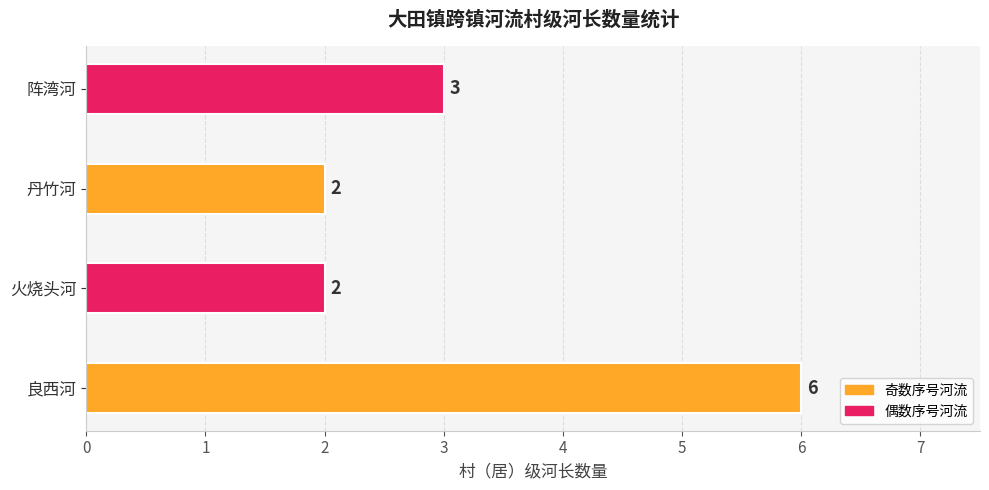

What is the maximum value shown in the chart?

6